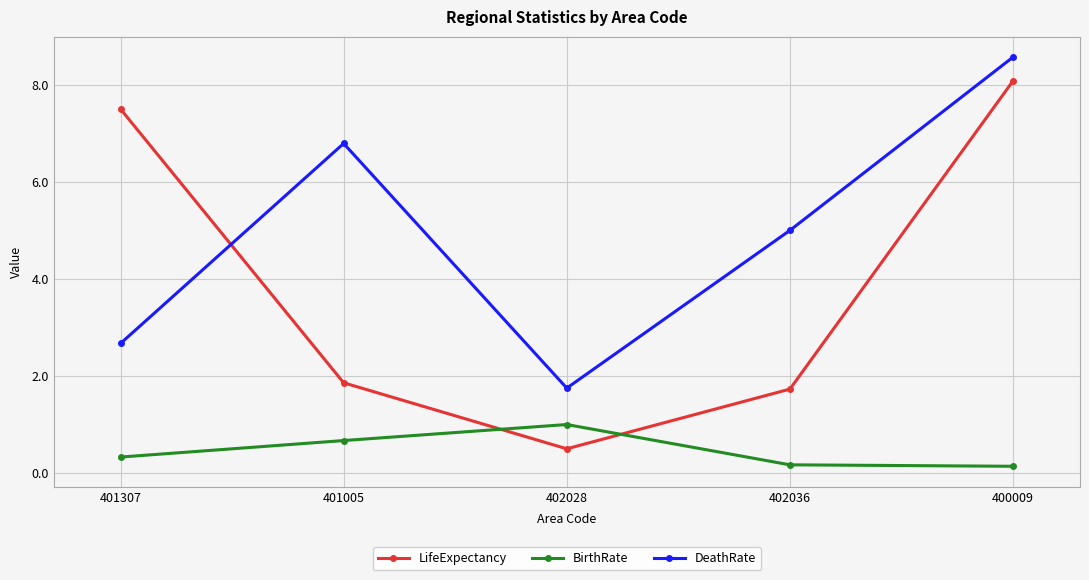

Is the value of LifeExpectancy at 401307 greater than the value of DeathRate at 402036?

Yes